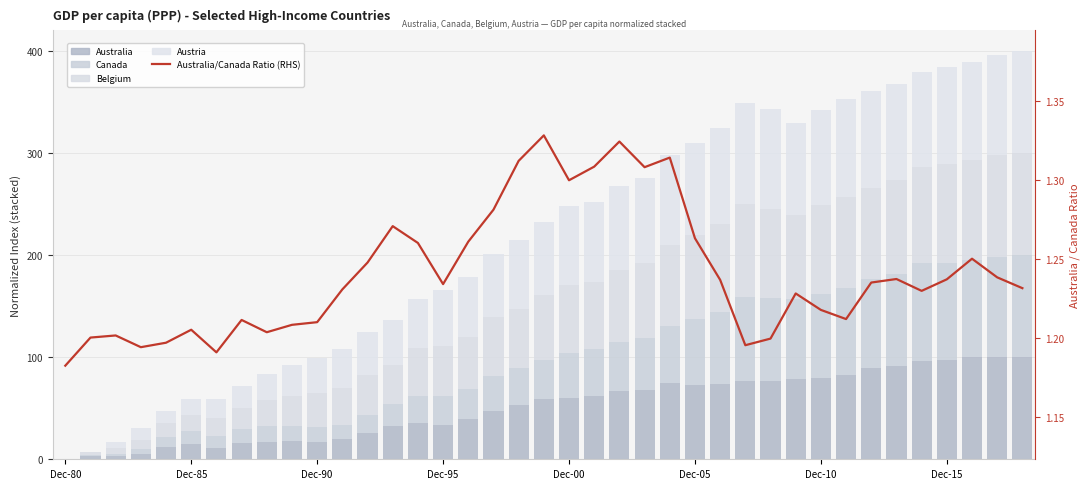

What is the sum of all Australia/Canada Ratio (RHS) values?

48.4